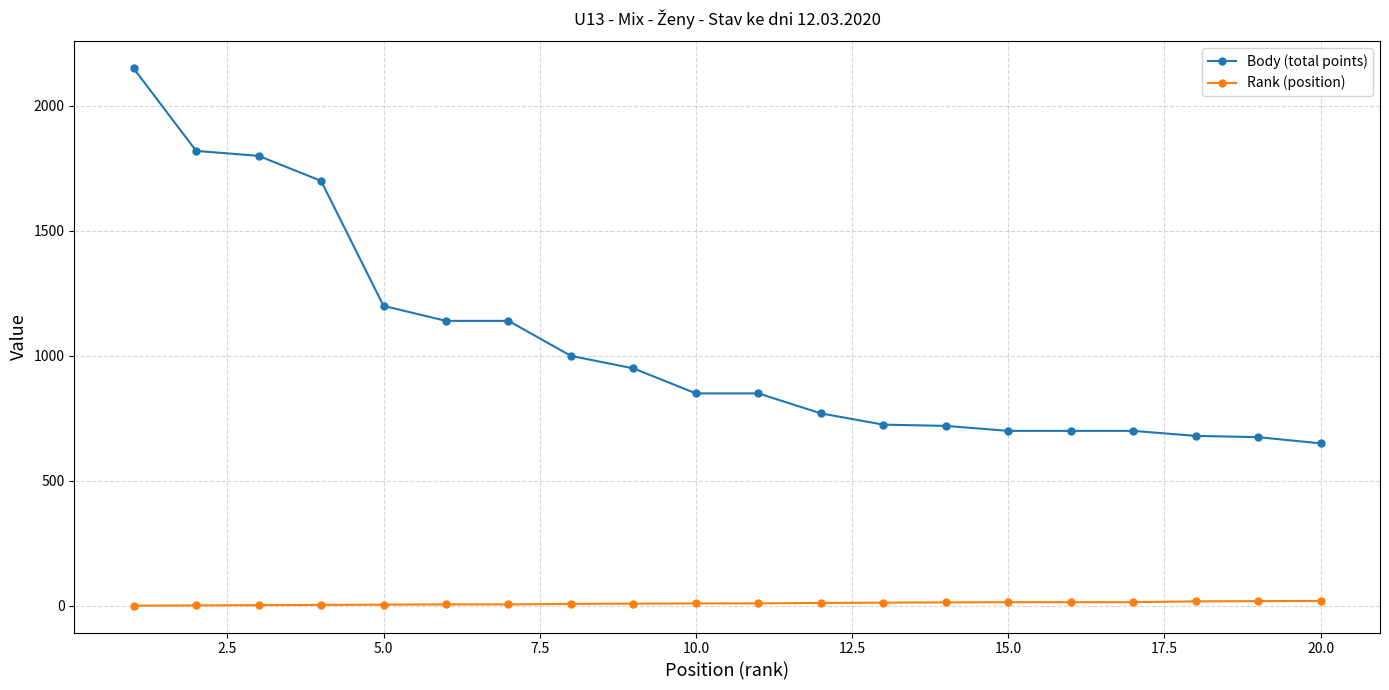

What is the average value of the Body (total points) series?

1046